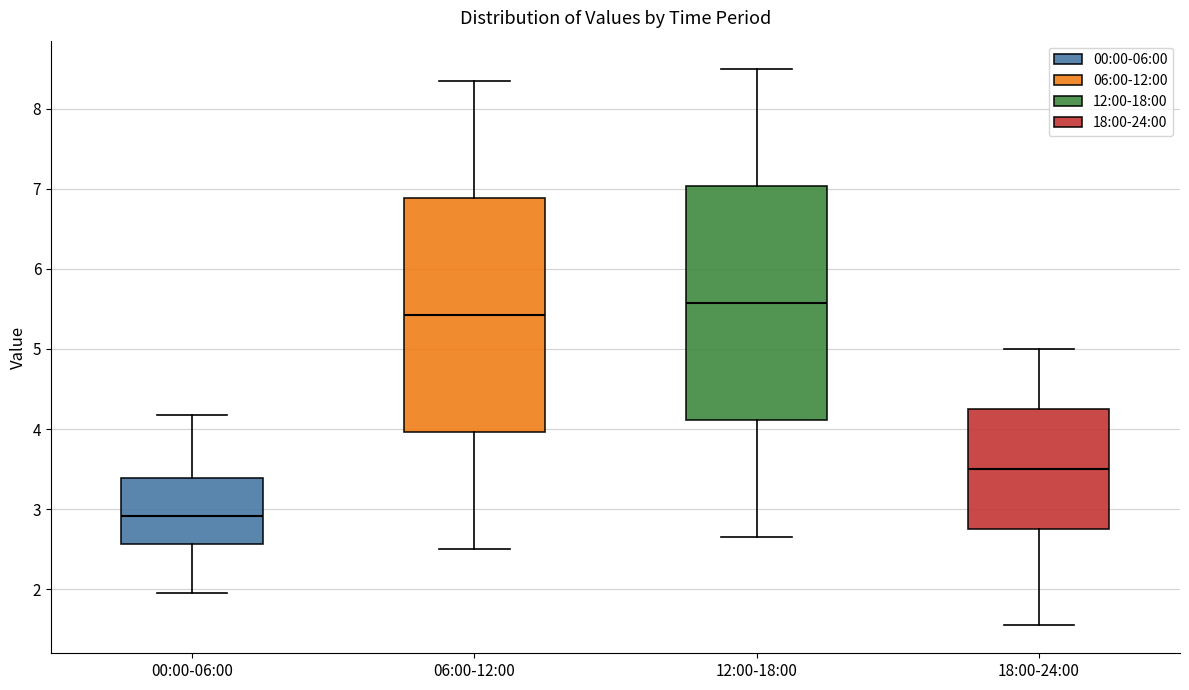

Which box's median line is the lowest?

00:00-06:00